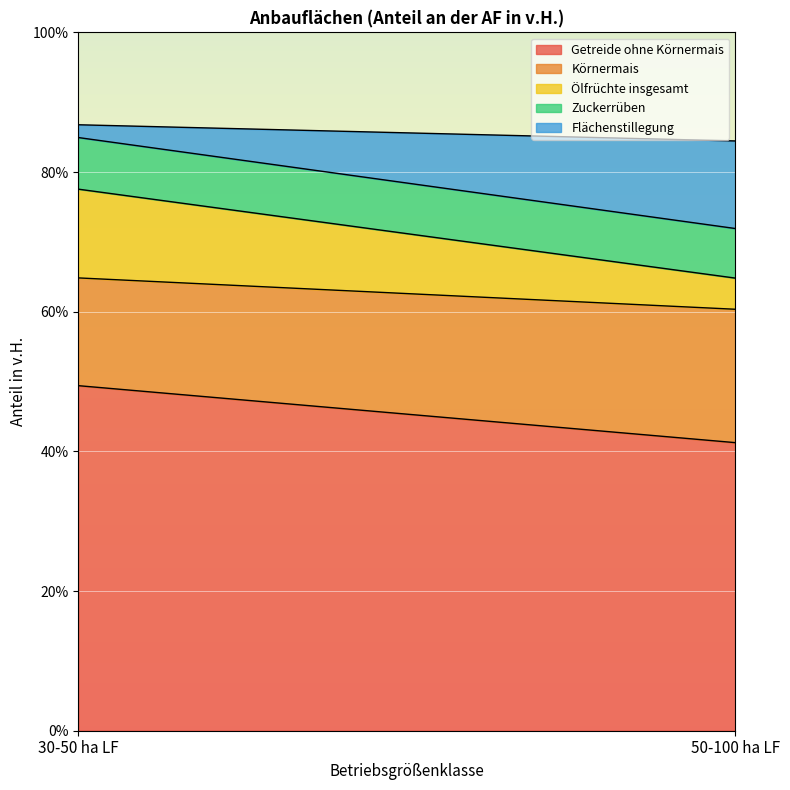

What is the minimum value for Flächenstillegung?

1.8